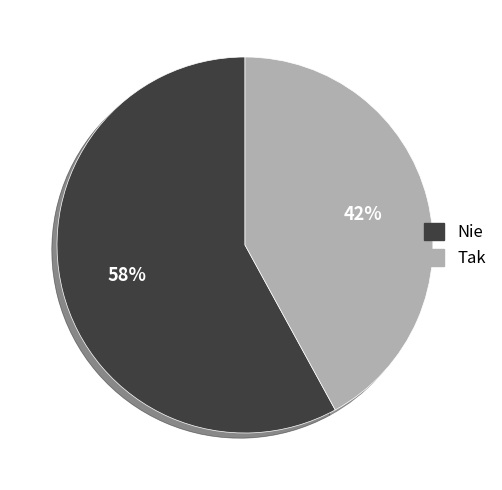

To the nearest percent, what is the difference between the largest and smallest slice percentages?

16%